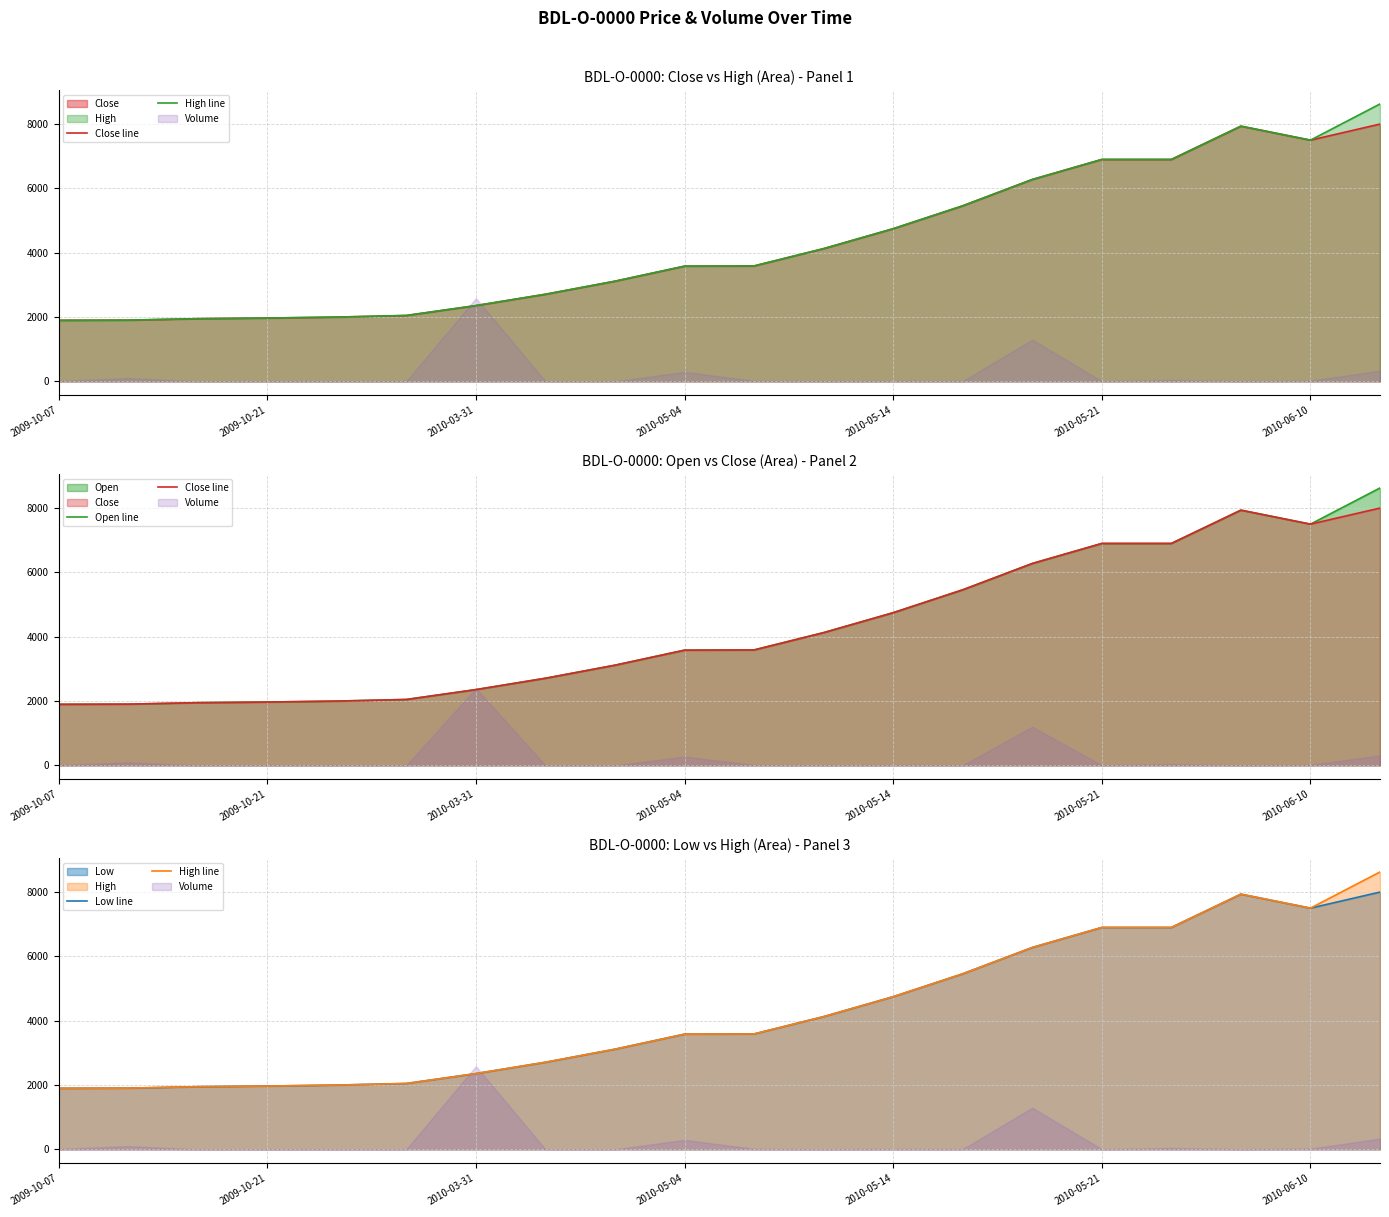

At which category does Close line reach its first local peak?

17